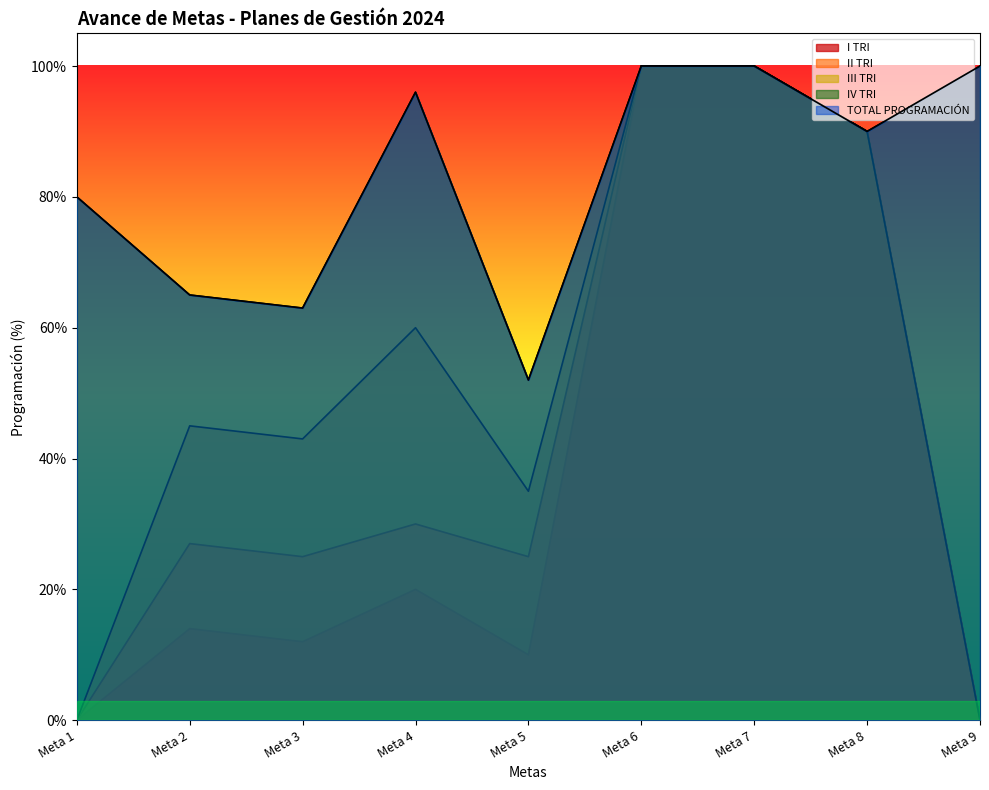

How many lines are shown in the chart?

5